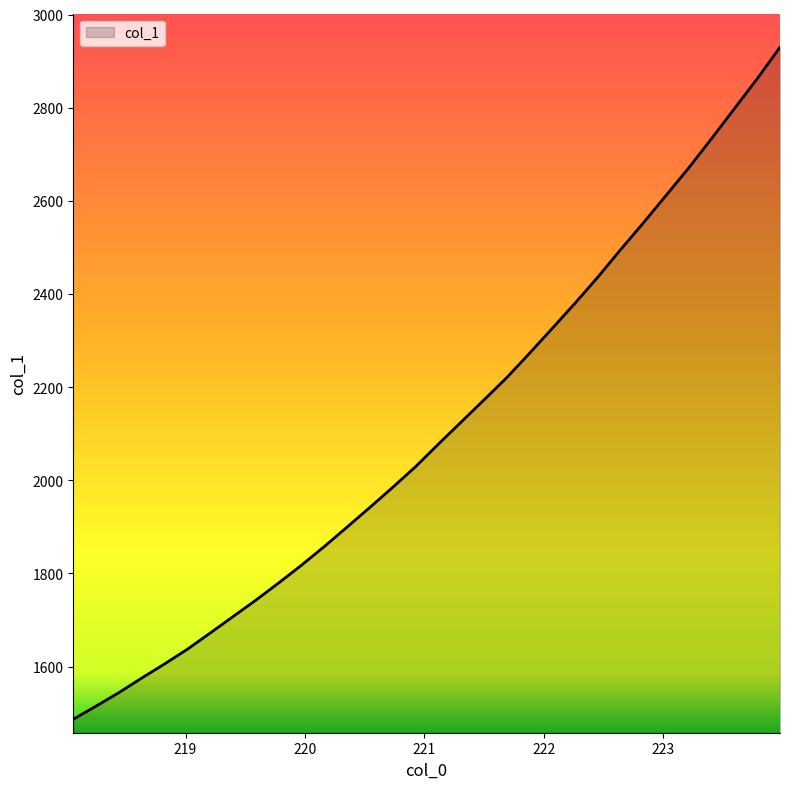

What is the difference between the maximum and minimum values?

1443.4